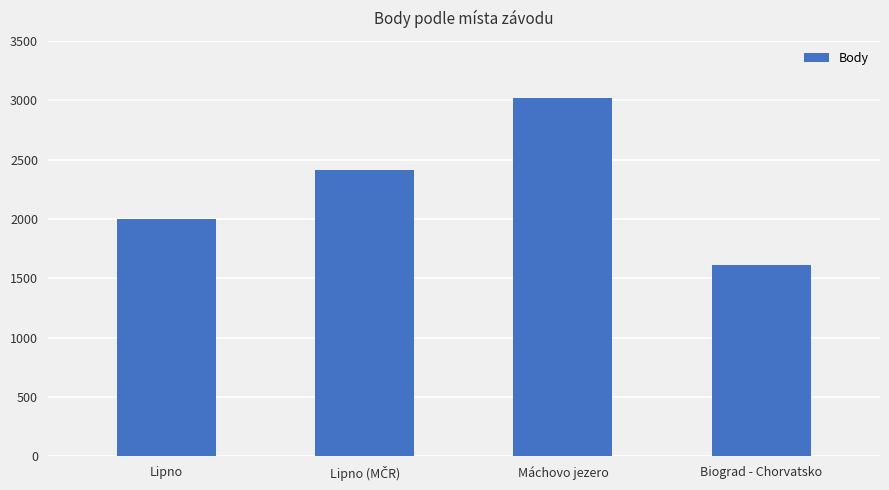

Is it true that the value at Máchovo jezero is 1613?

False